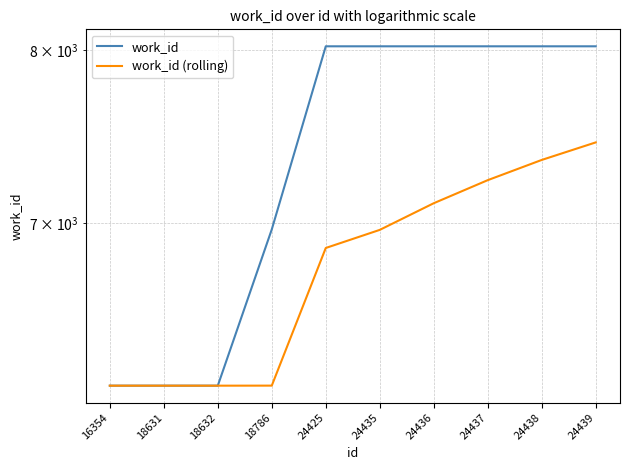

What is the minimum value for work_id?

6178.0